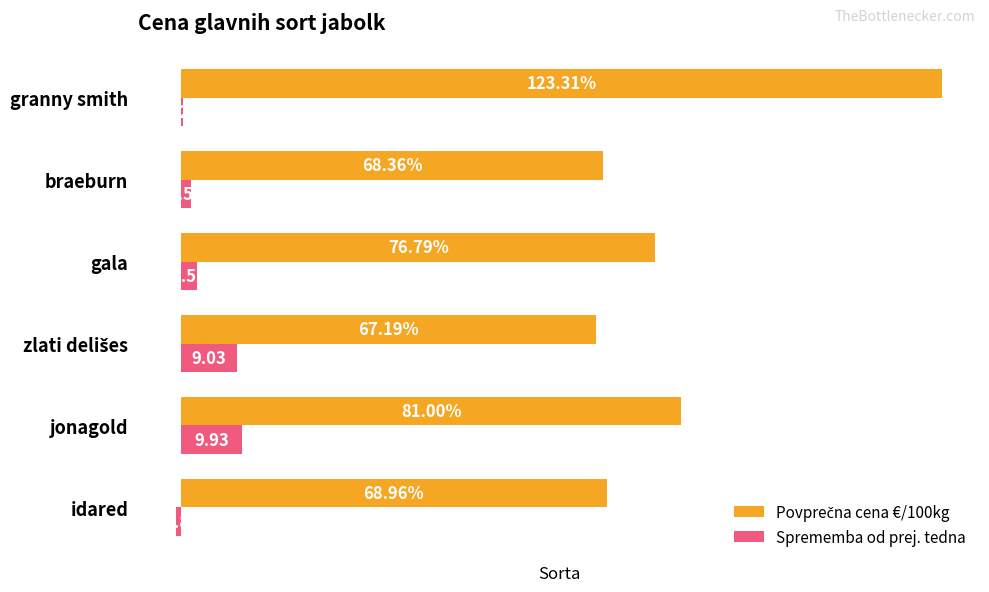

Where is Sprememba od prej. tedna nearest to the value 4?

gala